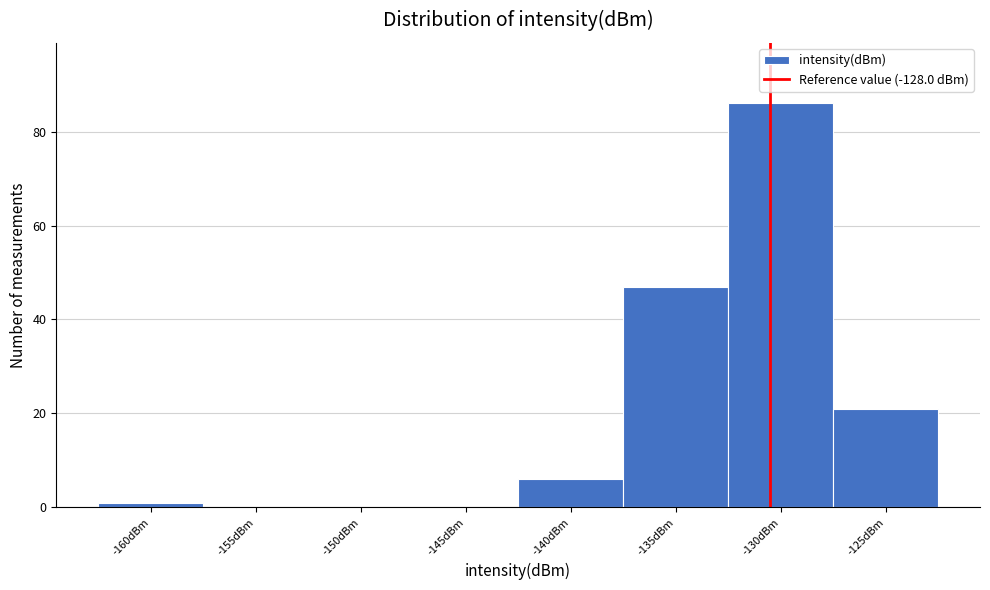

Reading left to right, list all the values displayed in this chart.

-160dBm=1	-155dBm=0	-150dBm=0	-145dBm=0	-140dBm=6	-135dBm=47	-130dBm=86	-125dBm=21